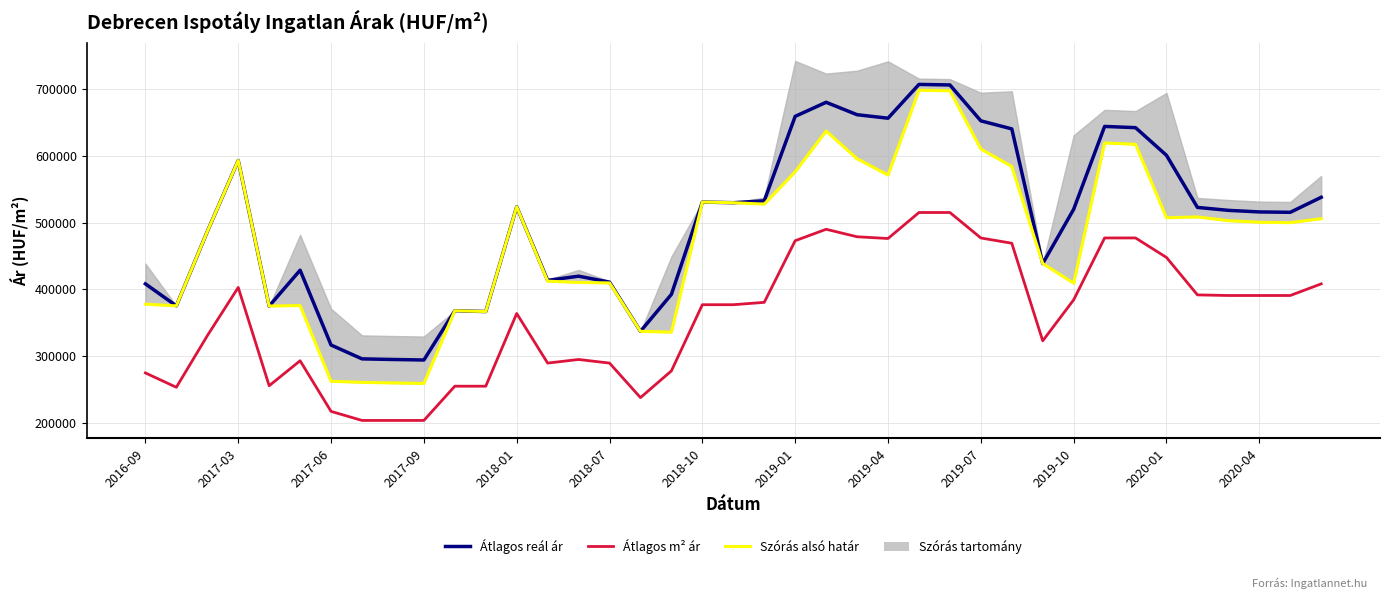

True or false: Átlagos reál ár and Szórás alsó határ intersect in this chart.

False